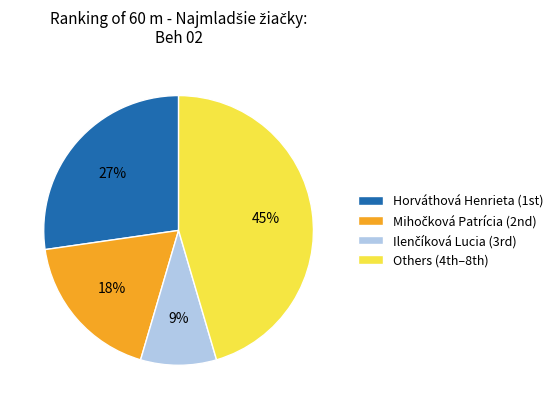

How many slices are in this pie chart?

4